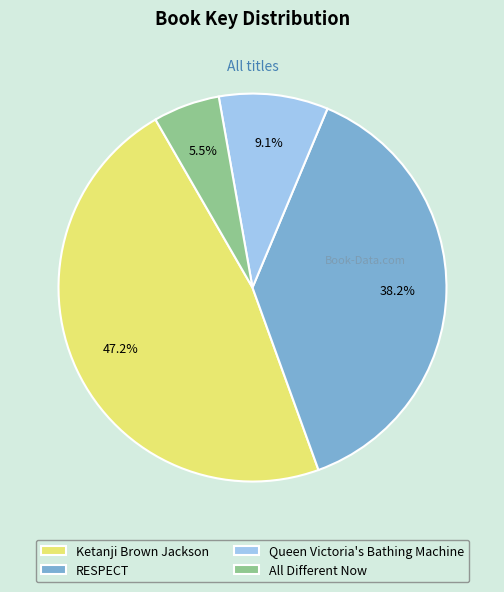

What is the largest slice in the pie chart?

Ketanji Brown Jackson